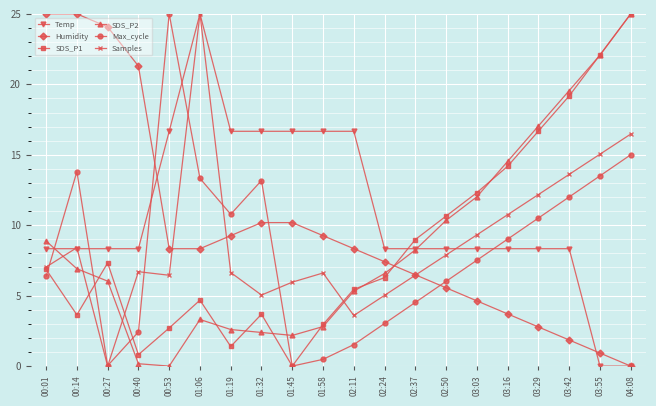

How many categories are shown in the chart?

20